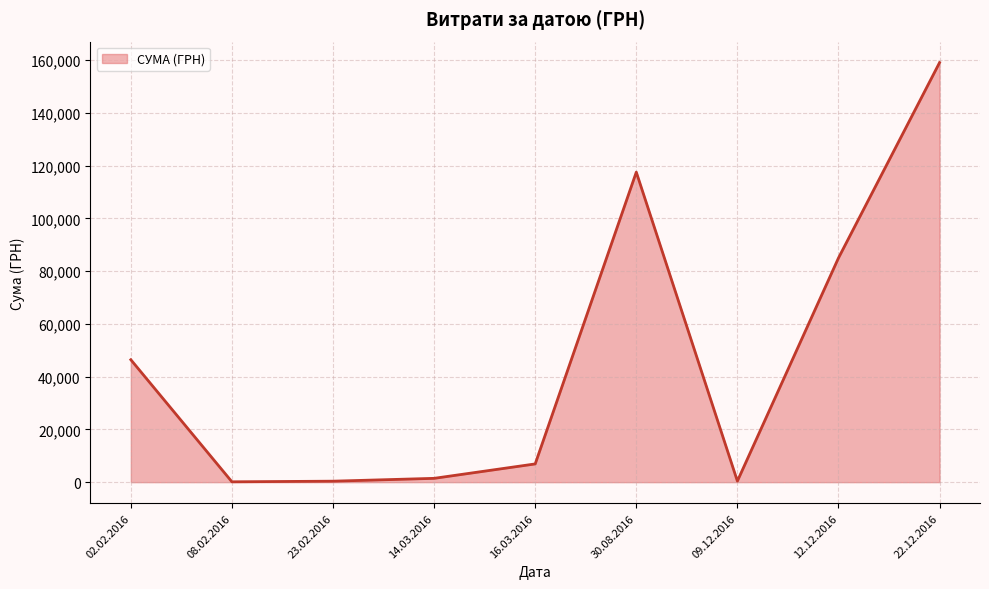

What is the average value?

46374.8